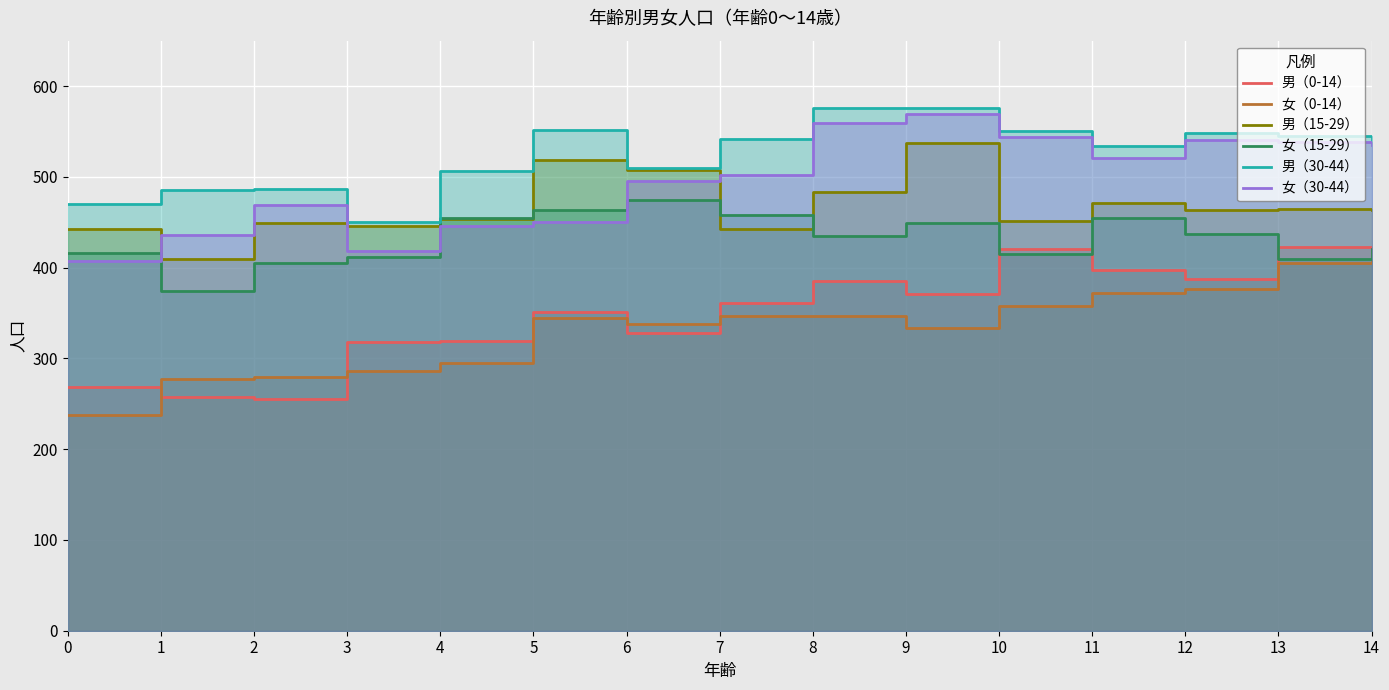

True or false: 女（30-44） and 男（15-29） intersect in this chart.

True